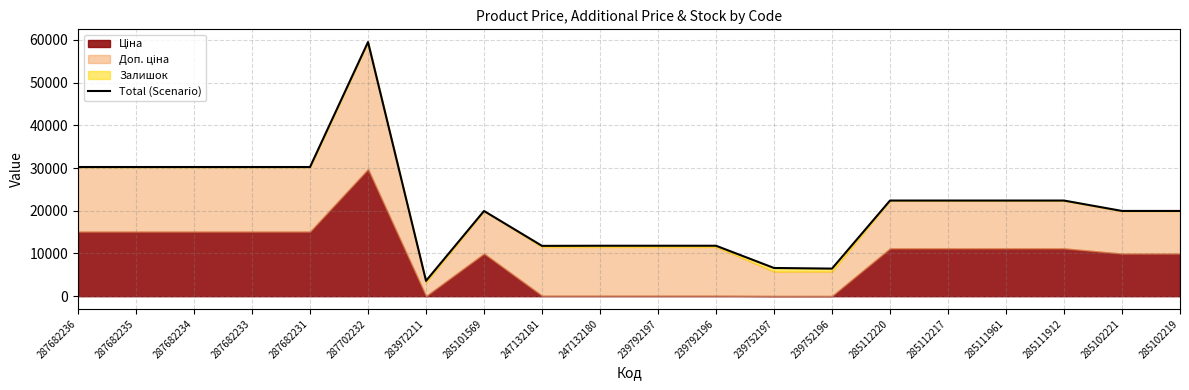

Does the chart display data point markers on the line(s)?

No